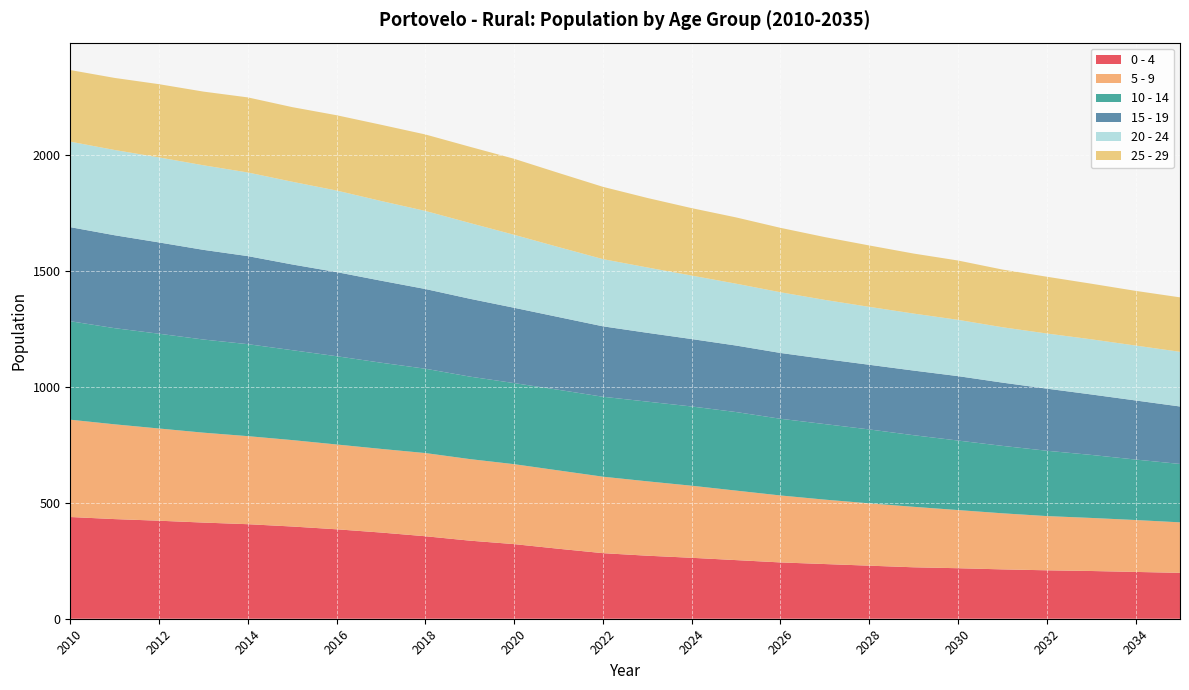

Reading right to left, what are all the values shown in this chart?

0 - 4: 198	202	206	209	213	218	222	229	236	243	253	263	272	283	302	322	337	356	372	386	398	408	415	423	430	439
5 - 9: 218	224	229	234	242	251	261	269	278	289	300	311	321	330	338	345	352	359	361	366	373	380	388	398	409	420
10 - 14: 252	261	272	282	291	300	309	319	326	331	339	342	344	345	348	350	356	364	372	381	388	397	402	409	415	425
15 - 19: 248	255	261	268	273	278	279	279	281	284	287	291	297	304	314	325	336	344	354	363	370	380	387	394	401	406
20 - 24: 236	237	238	238	239	243	246	250	255	262	267	274	282	290	302	315	327	337	344	352	357	361	365	367	368	369
25 - 29: 235	236	240	245	249	256	259	265	271	278	286	291	300	312	320	328	329	330	329	325	322	324	318	316	311	309